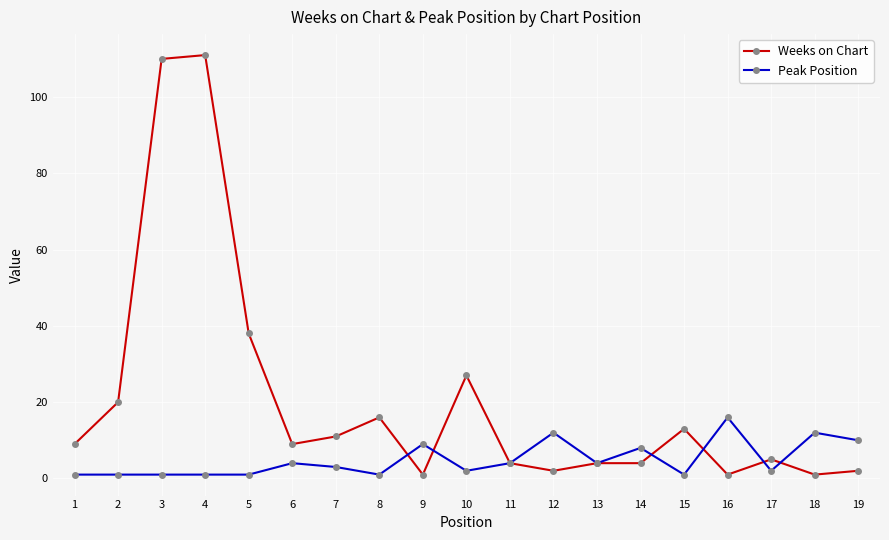

Which series has the widest spread of values?

Weeks on Chart